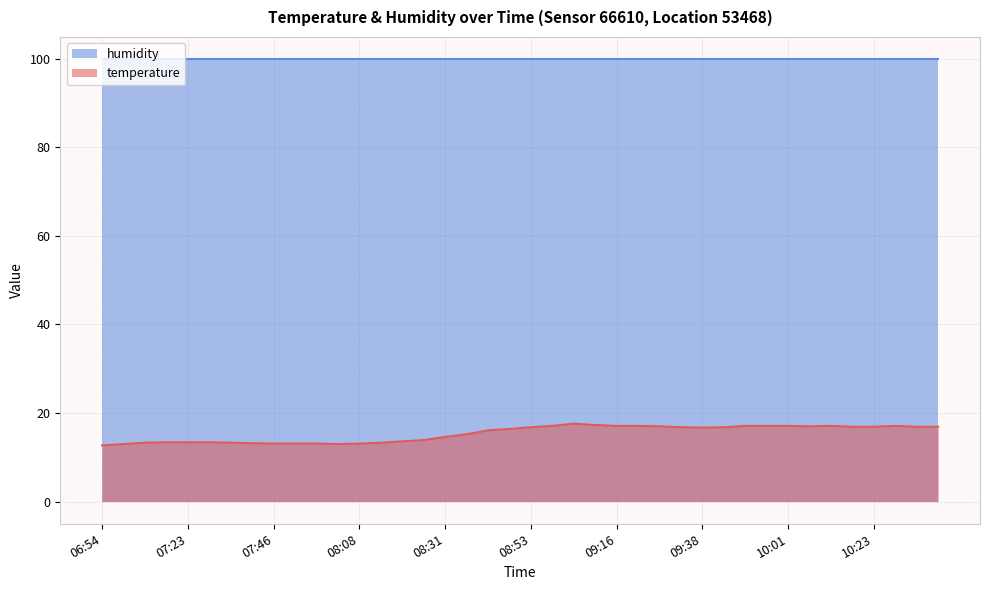

At which label does the data first exceed 16?

08:42